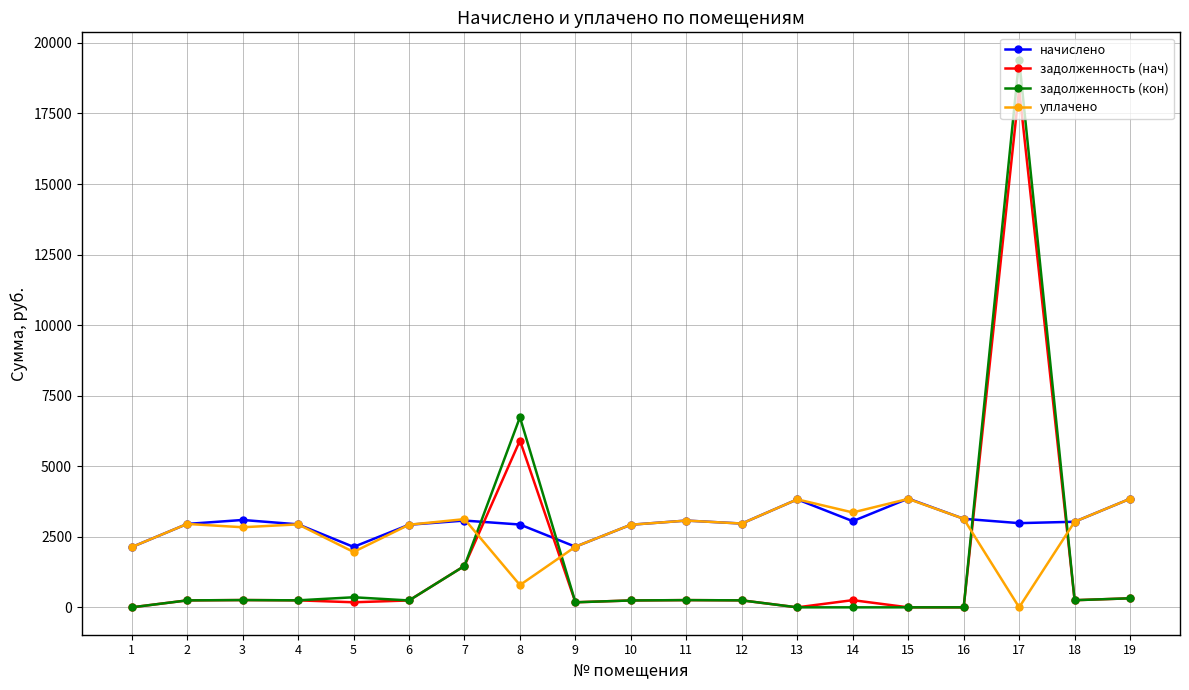

Where does the задолженность (нач) series first go above 247?

3